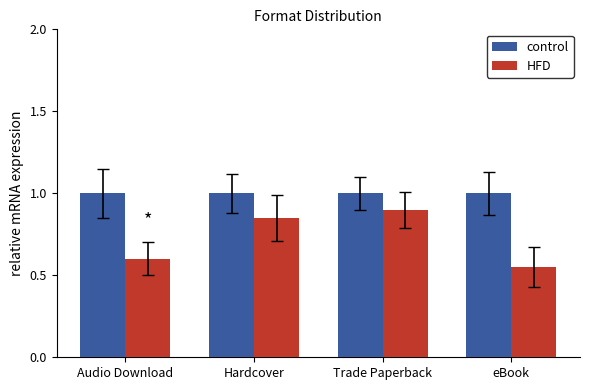

Which series has the largest range (max minus min)?

HFD